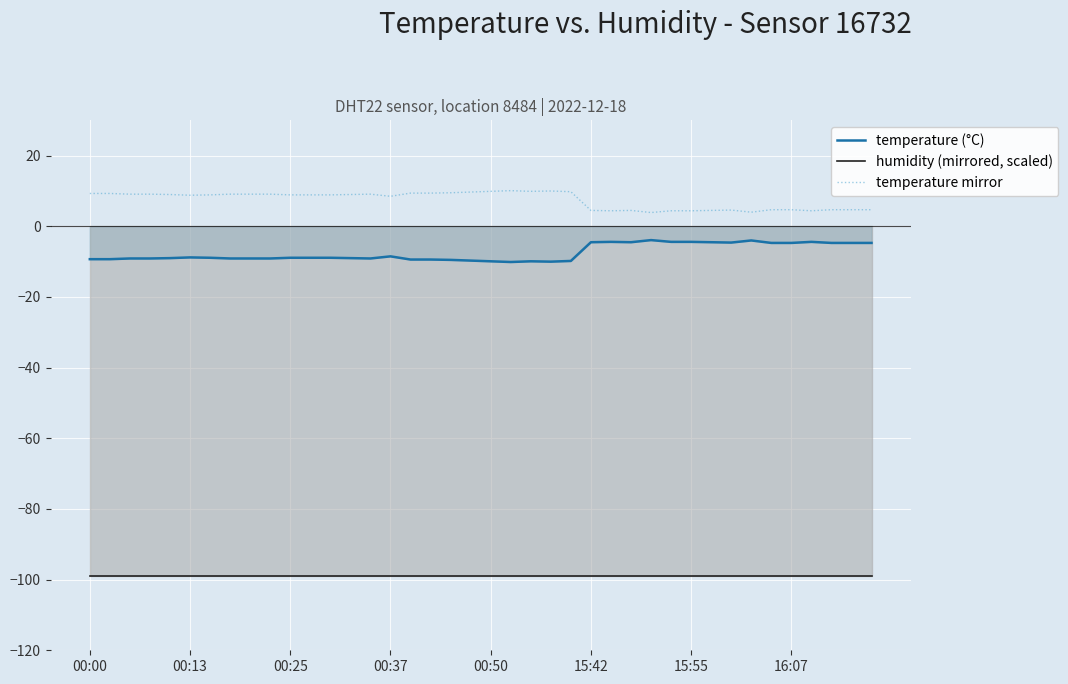

True or false: temperature (°C) and humidity (mirrored, scaled) intersect in this chart.

False